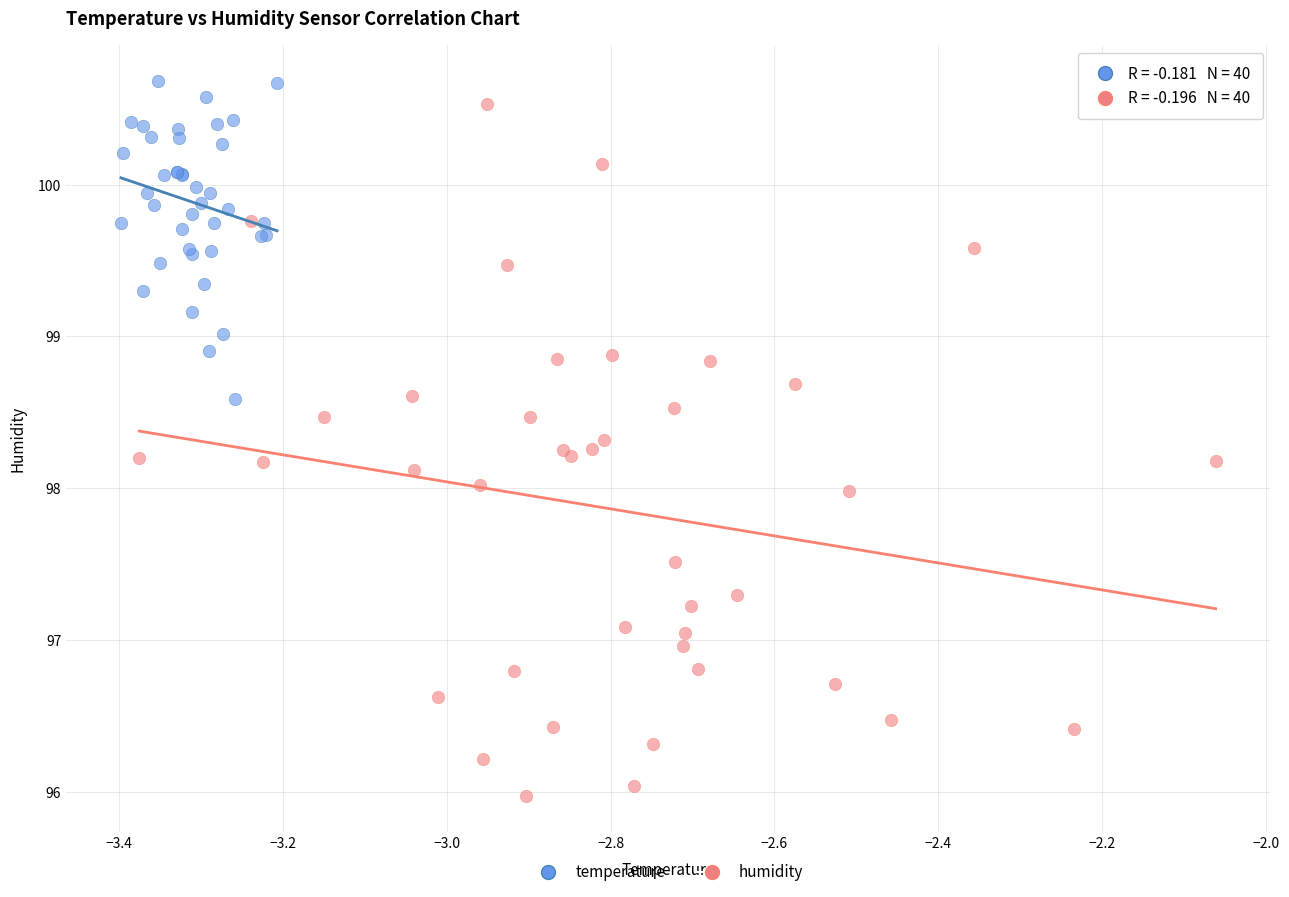

Which series has the widest spread of Y values?

humidity